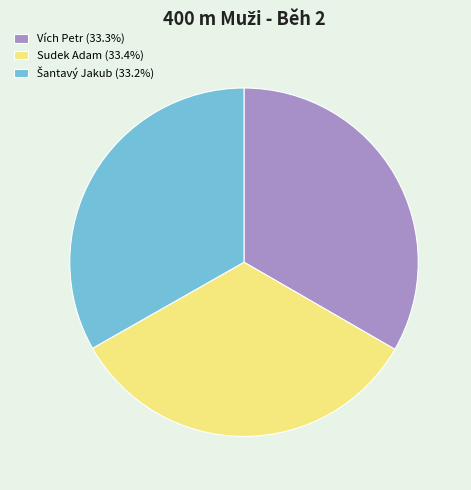

How many segments does this pie chart have?

3